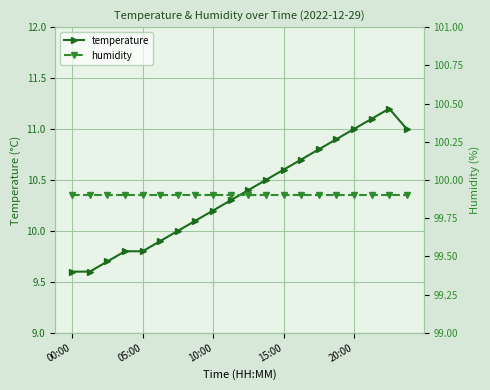

Is the value of humidity at 9 greater than the value of temperature at 11?

Yes